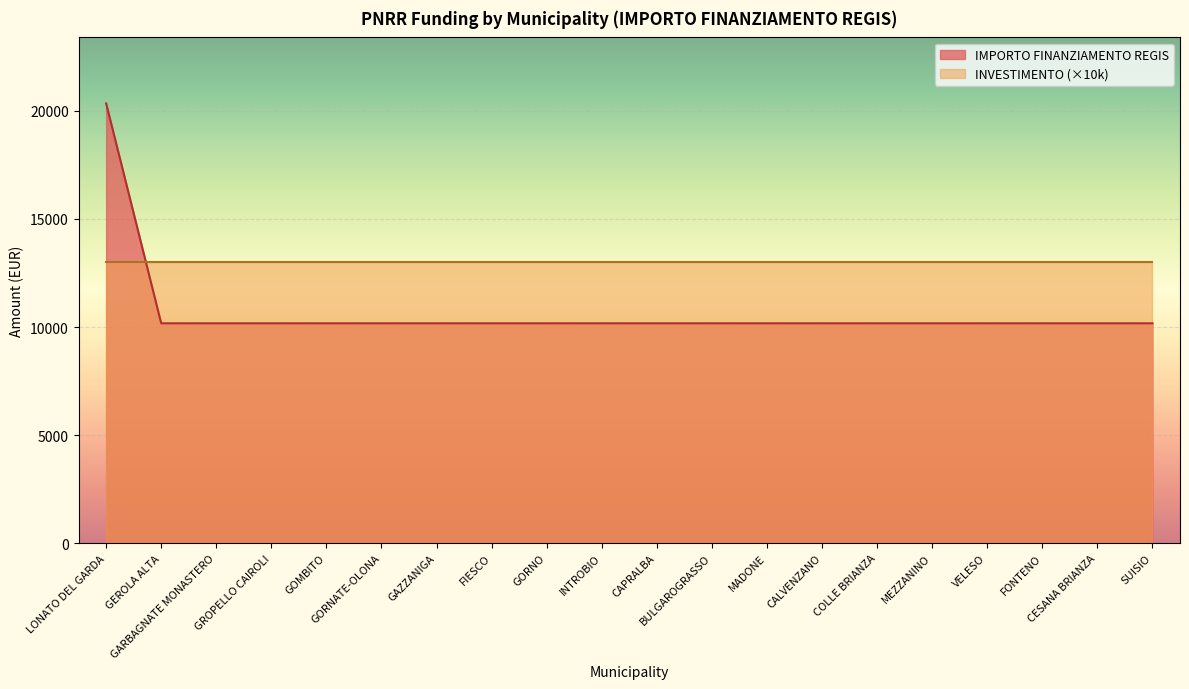

Approximately how many times larger is the value at MEZZANINO compared to INTROBIO?

1.0